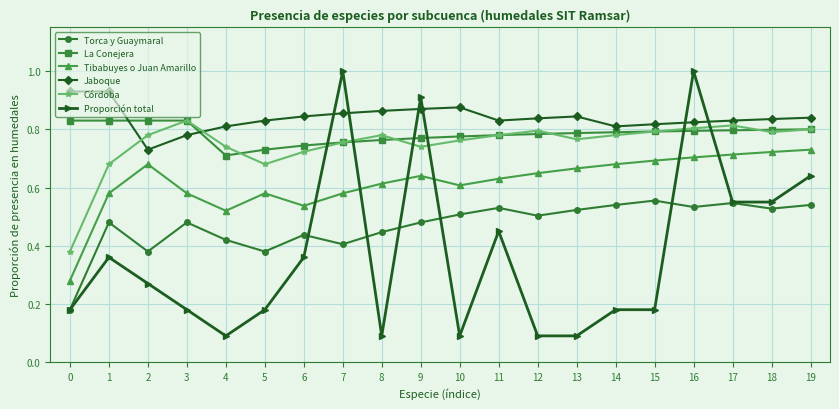

What is the total value across all series at 3?

3.7